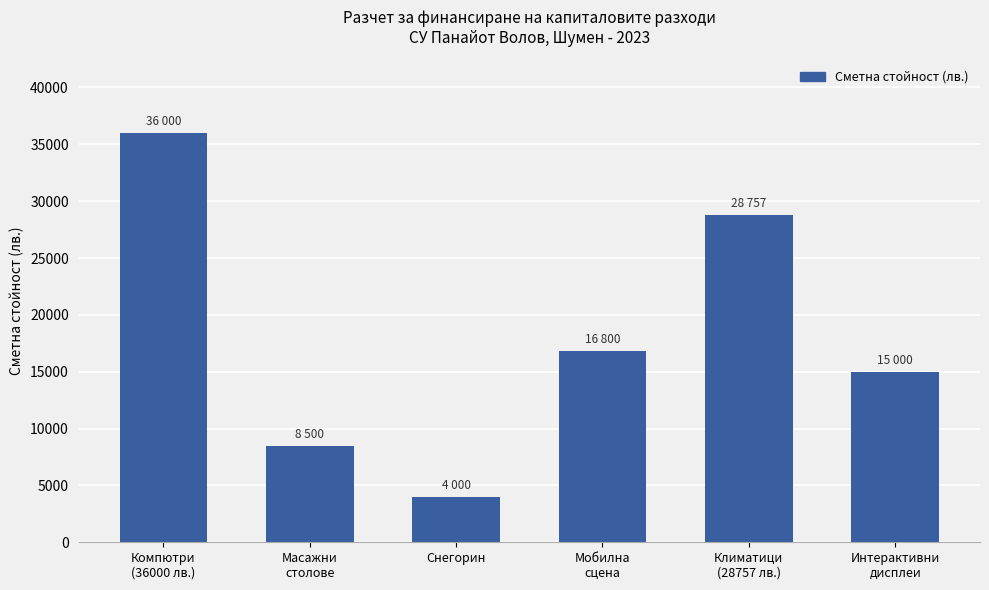

Are the bars horizontal?

No